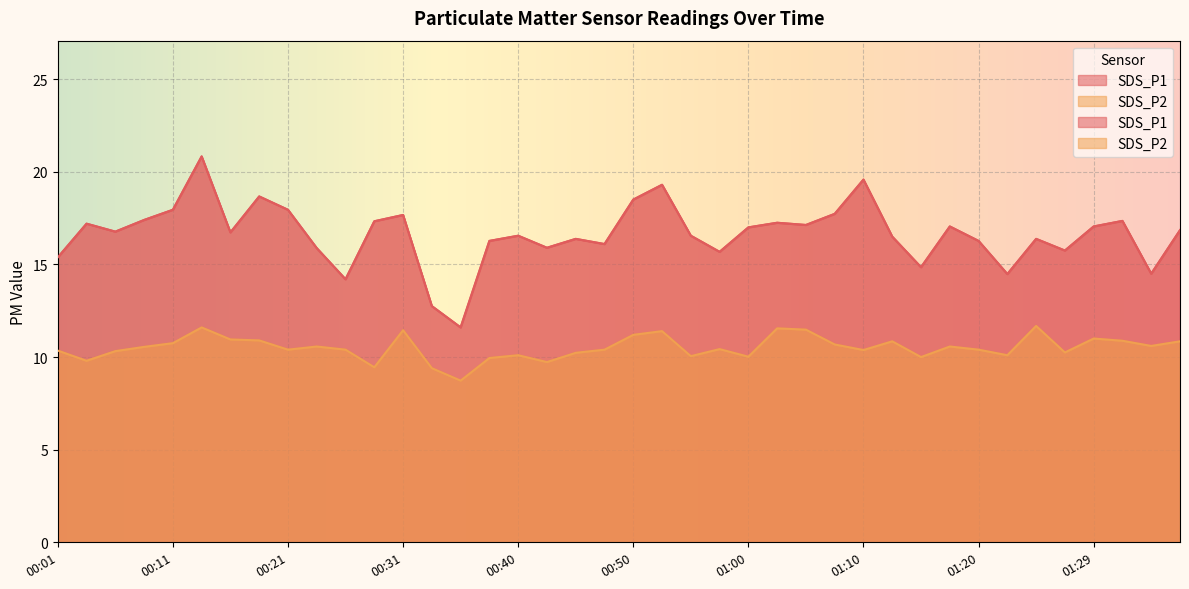

Where is SDS_P1 nearest to the value 16?

00:43